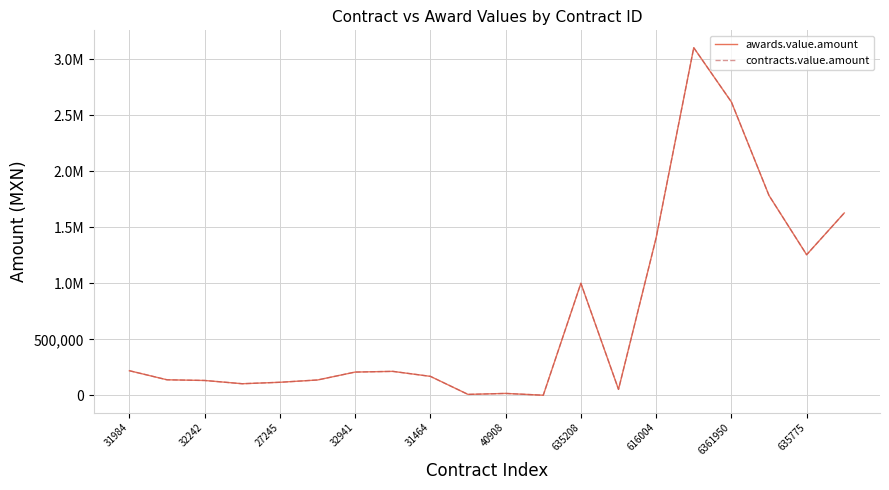

At how many categories does at least one series exceed 2775449?

1